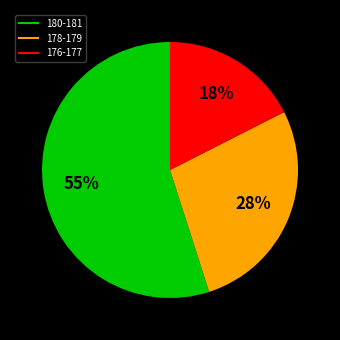

Is there any slice that represents more than half of the pie?

Yes